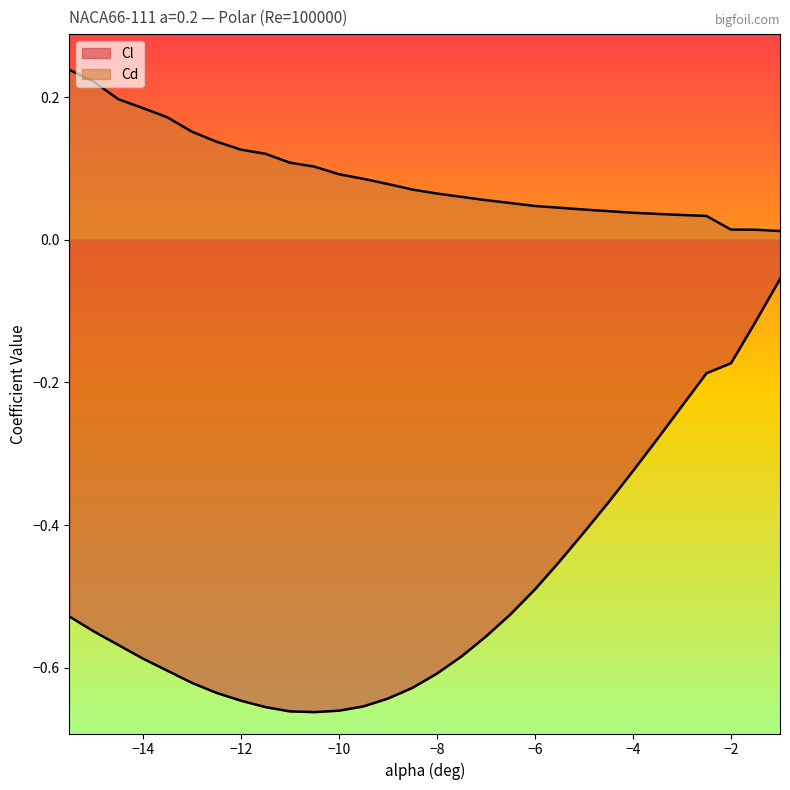

What is the maximum value for Cd?

0.2